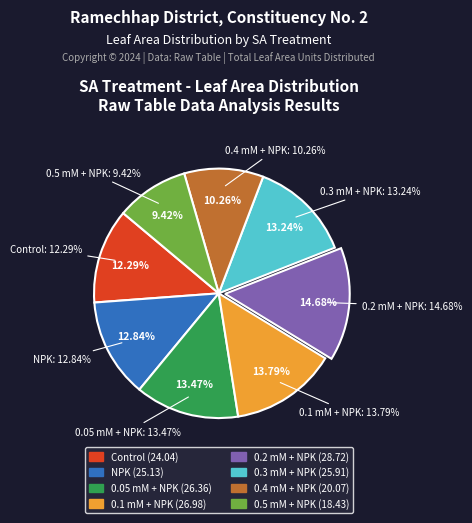

Count the number of slices in the pie.

8